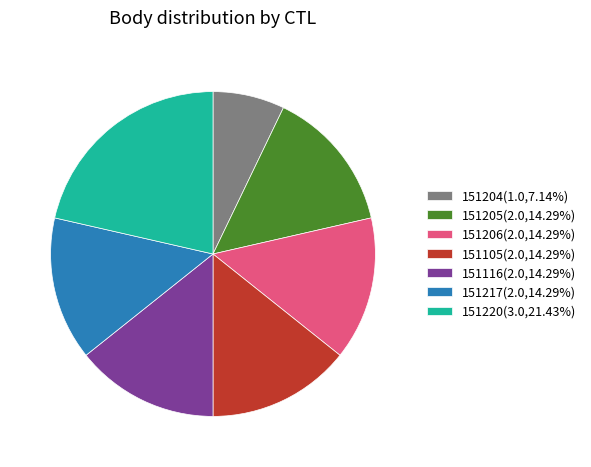

Do 151206(2.0,14.29%) and 151204(1.0,7.14%) together represent more than half of the pie?

No